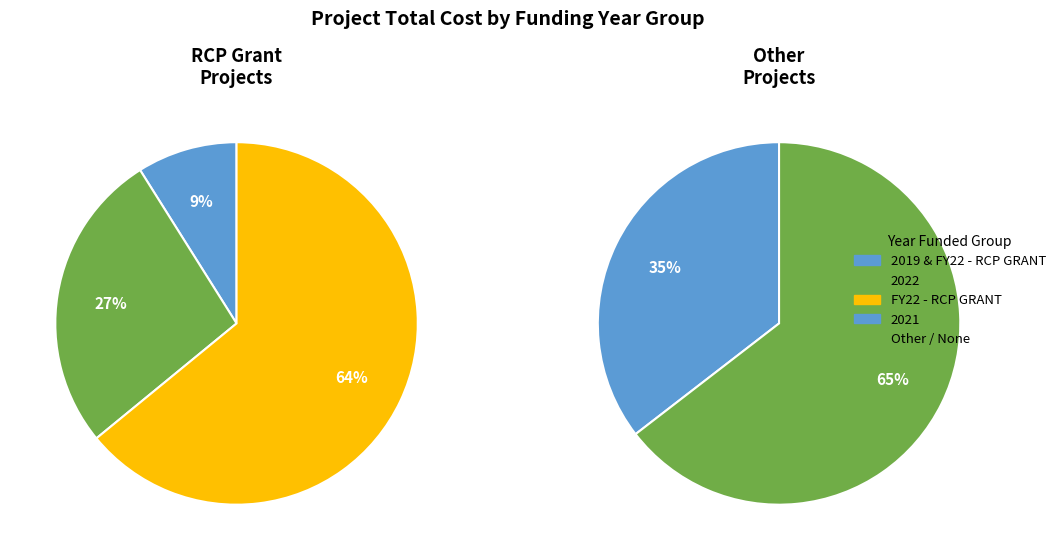

Is it true that JAMES WHITE BRIDGE CONNECTOR is 1% of the pie?

False